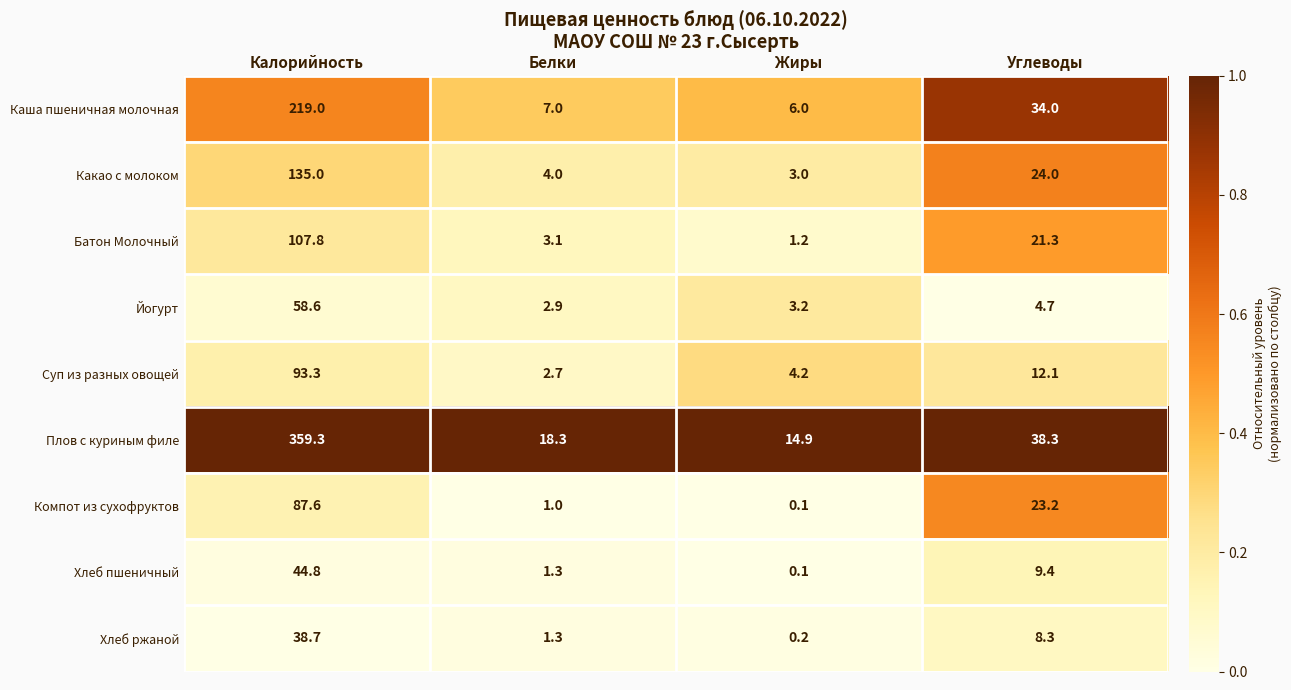

Which series has the largest total across all categories?

Плов с куриным филе